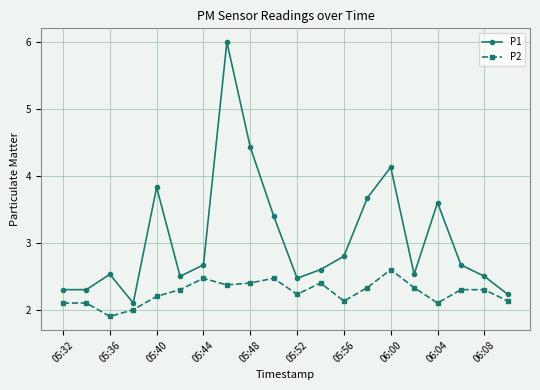

What is the highest value of the P2 series?

2.6